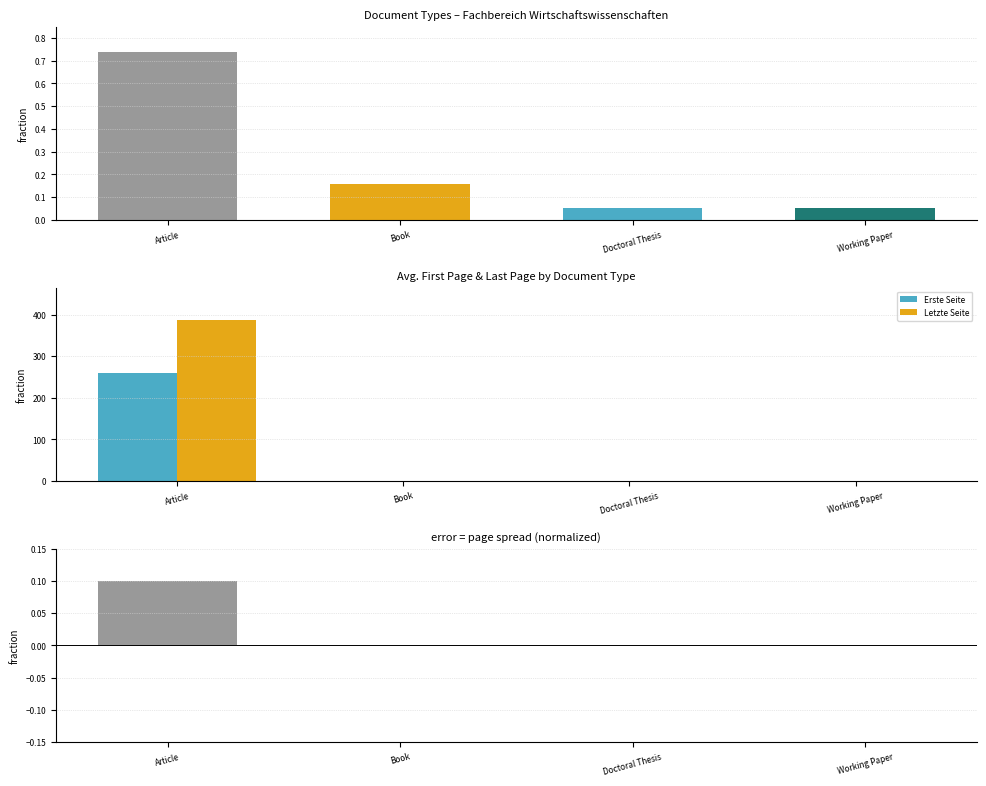

Reading right to left, extract all data points from this chart.

Erste Seite: Working Paper=0.0	Doctoral Thesis=0.0	Book=0.0	Article=258.9
Letzte Seite: Working Paper=0.0	Doctoral Thesis=0.0	Book=0.0	Article=387.3